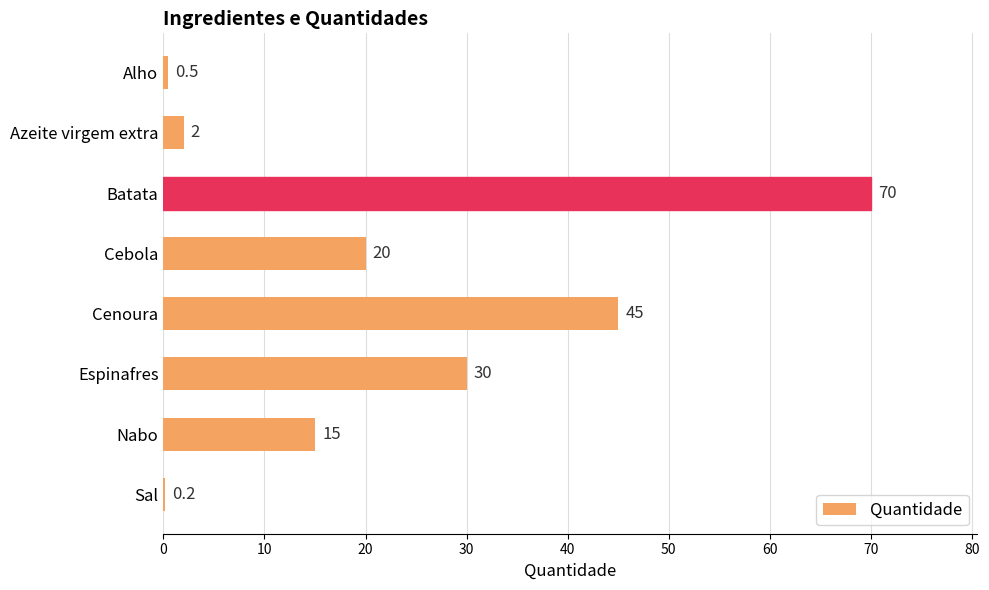

What is the sum of all values?

182.7